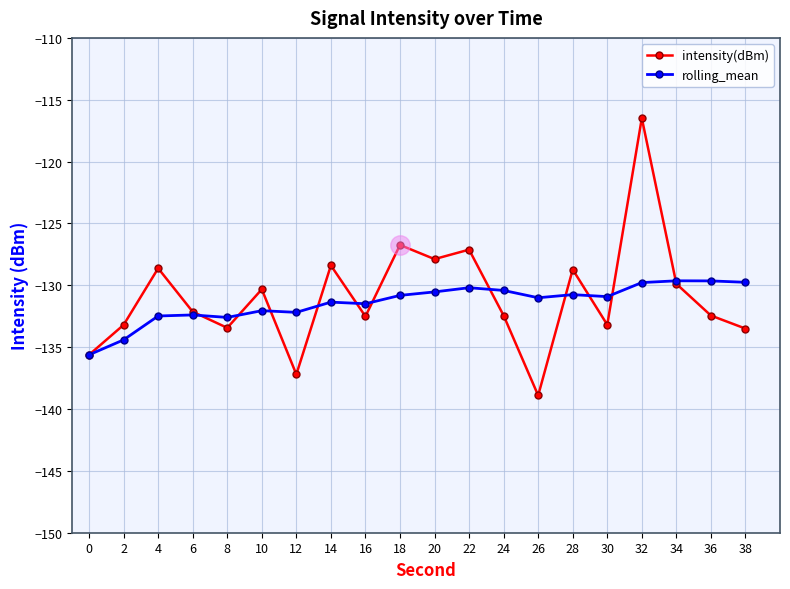

What value does the rolling_mean series have at 10?

-132.1